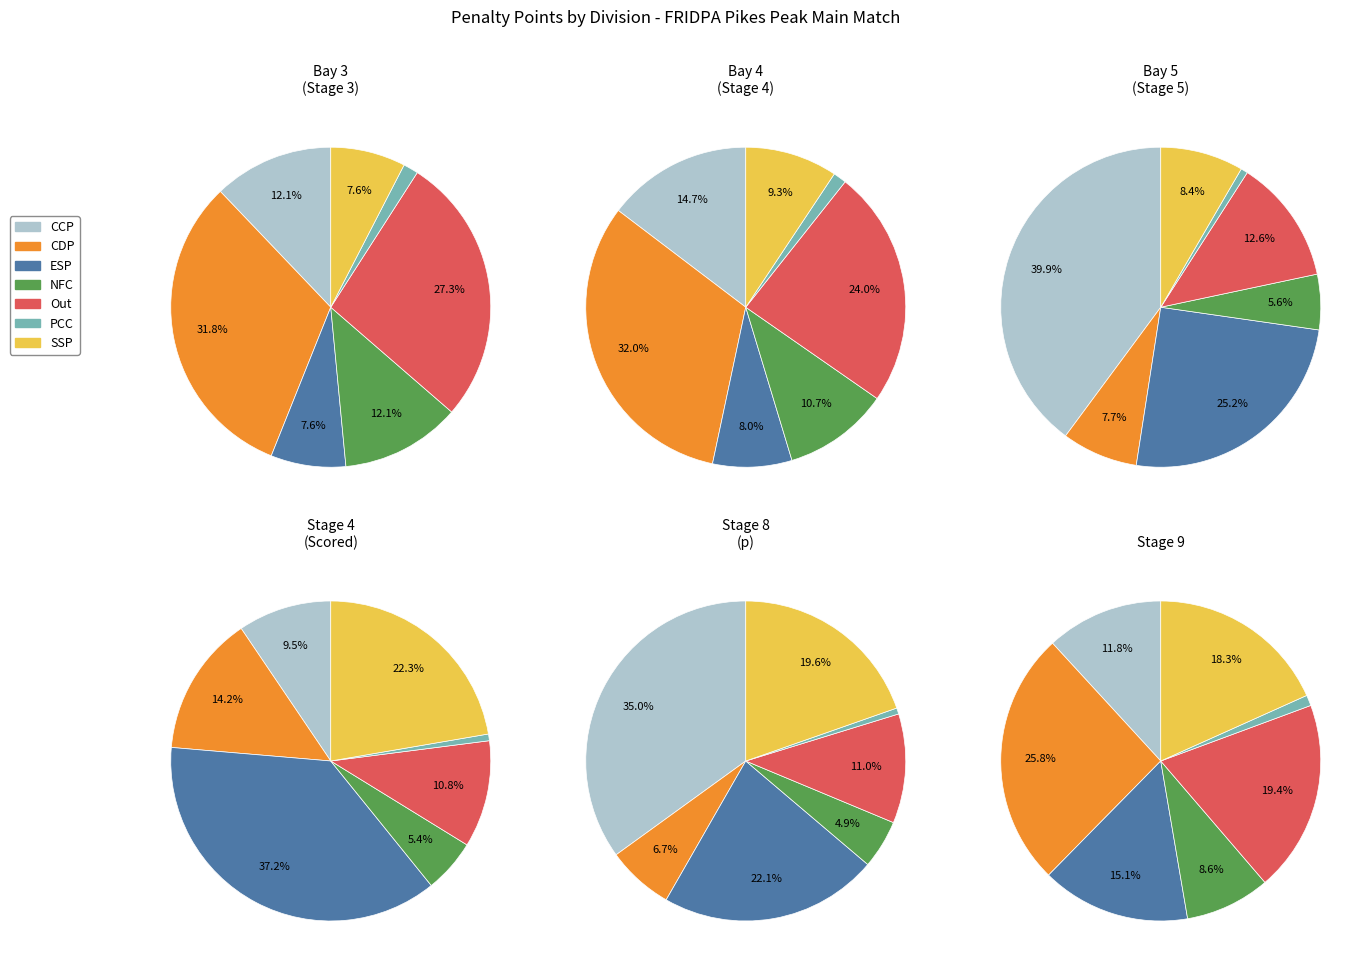

Count the number of slices in the pie.

7